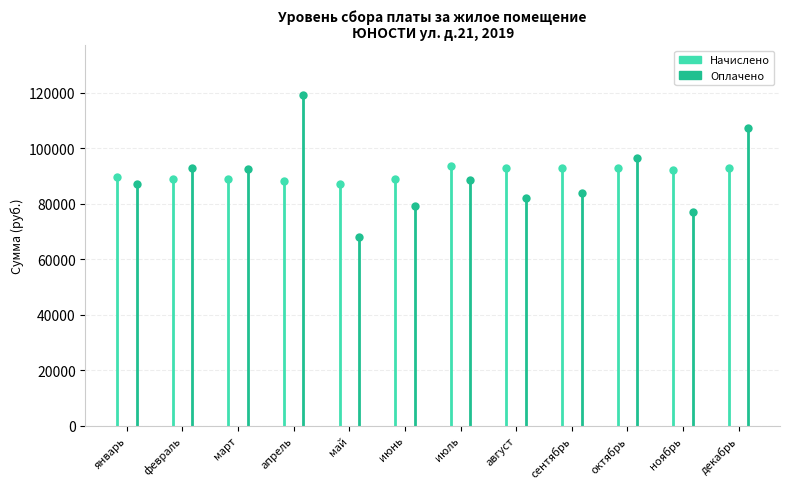

Between март and октябрь, which series saw the biggest shift?

Оплачено